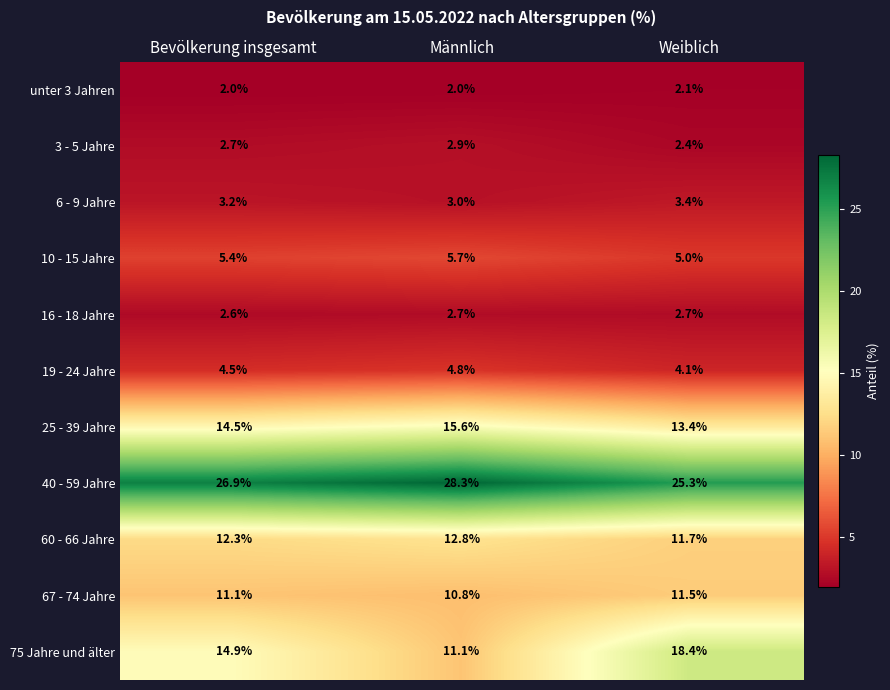

At which label is 16 - 18 Jahre closest to 2?

Bevölkerung insgesamt